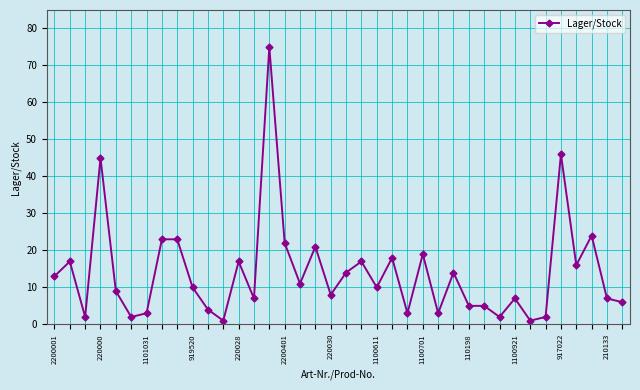

What is the value of the 37th point from the left?

7